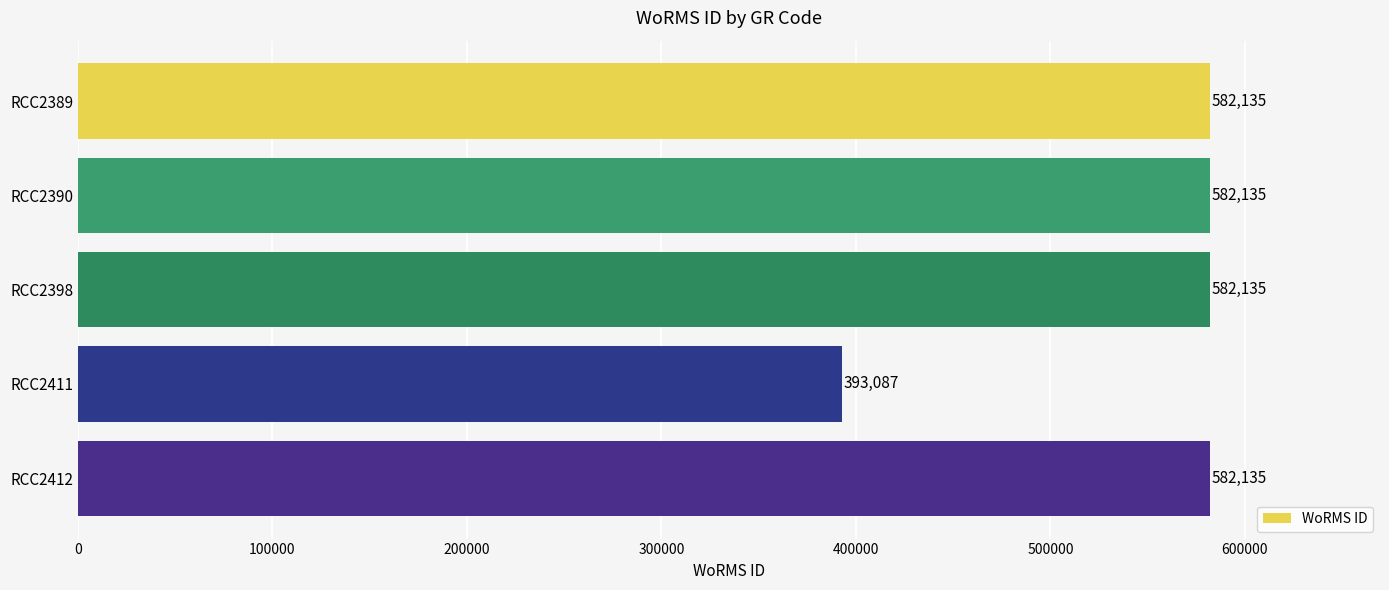

What is the greatest value displayed?

582135